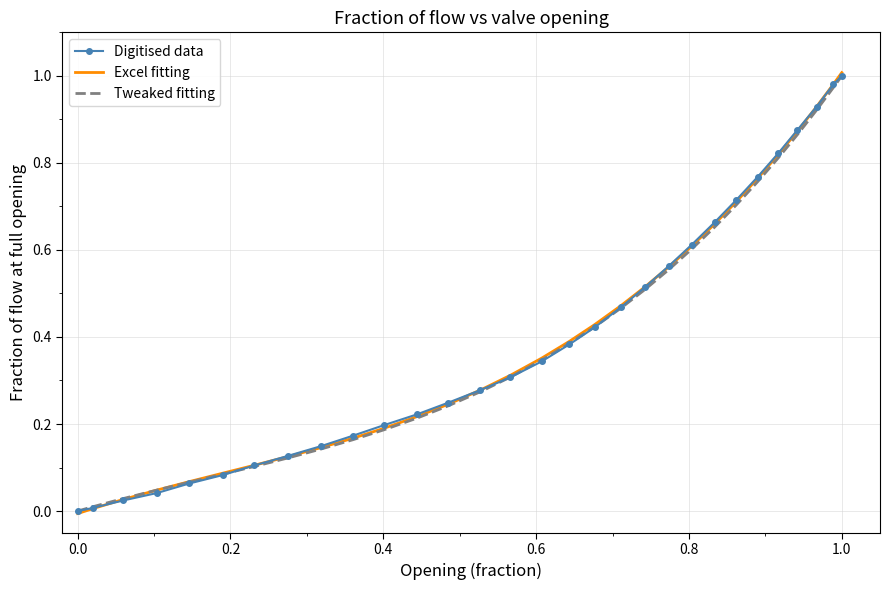

Which series has the widest spread of values?

Excel fitting